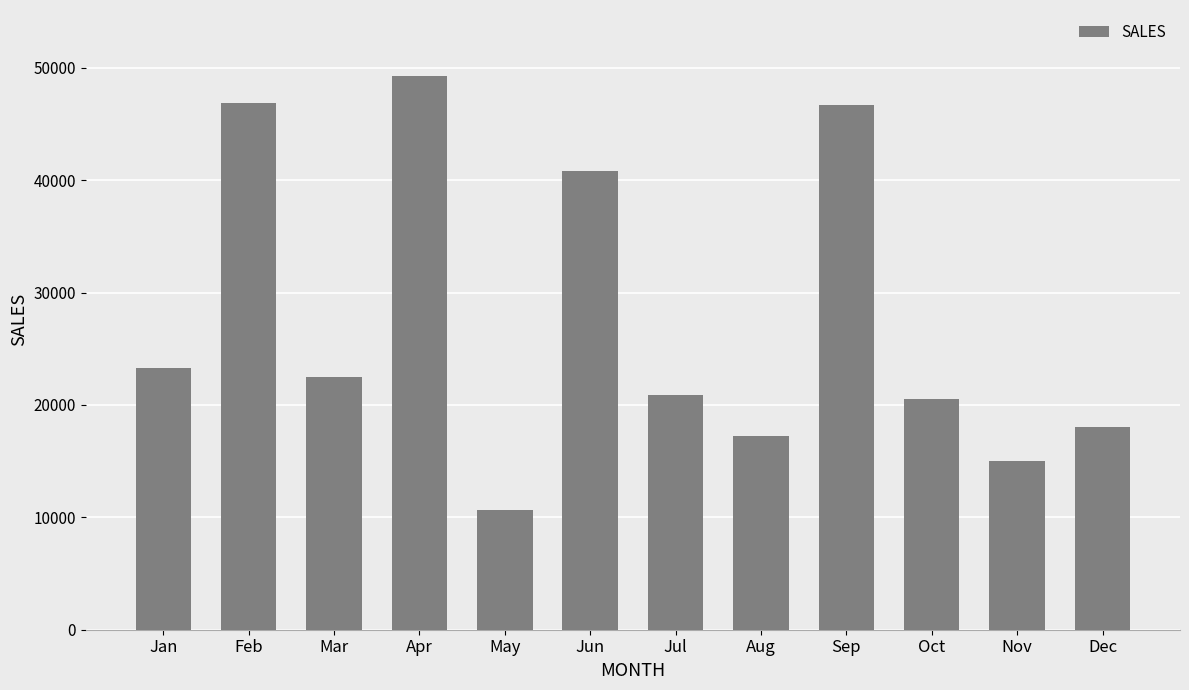

What is the average value?

27650